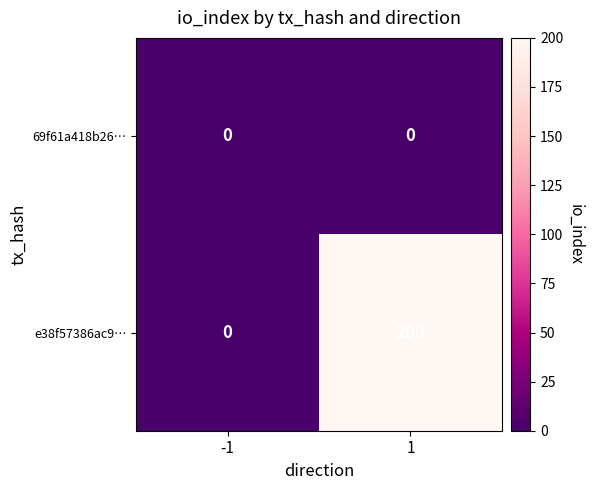

Which category has the highest value across all series?

1